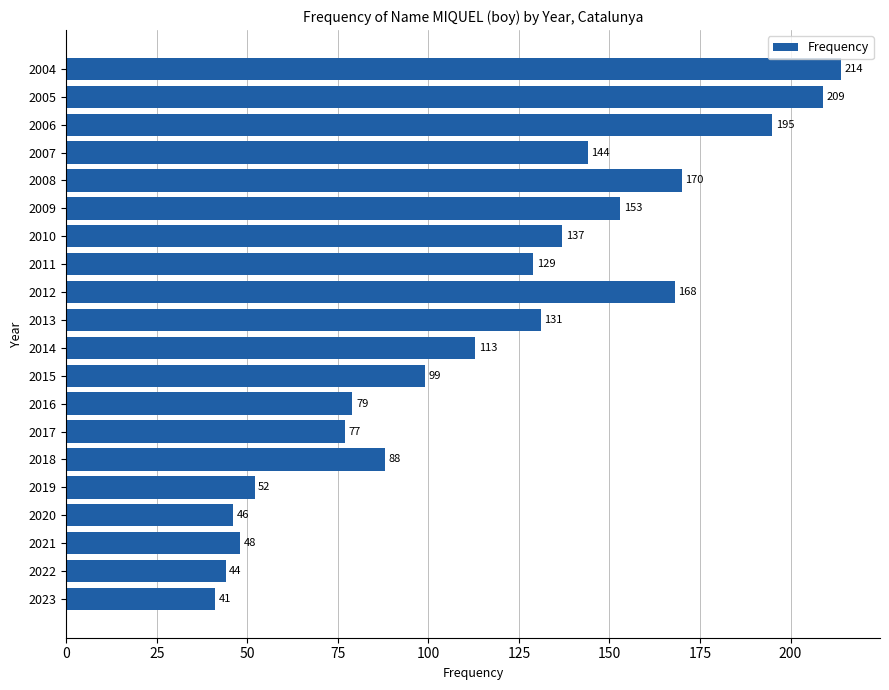

Between 2013 and 2004, which is larger?

2004